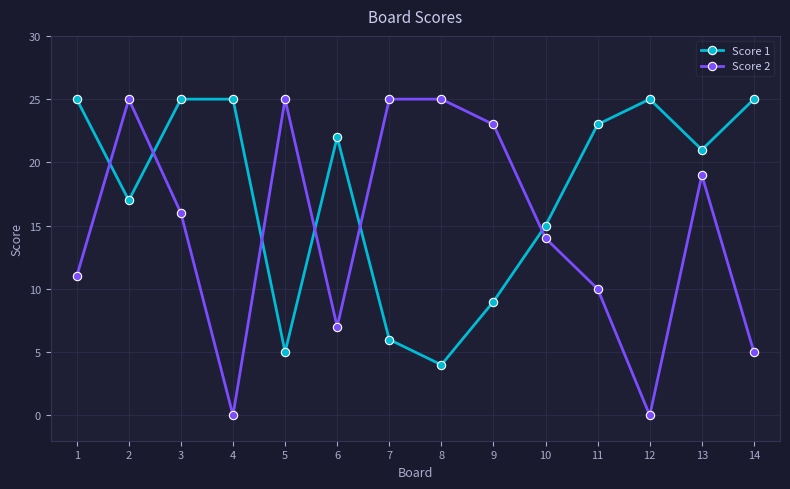

Reading left to right, list all the values displayed in this chart.

Score 1: 25	17	25	25	5	22	6	4	9	15	23	25	21	25
Score 2: 11	25	16	0	25	7	25	25	23	14	10	0	19	5